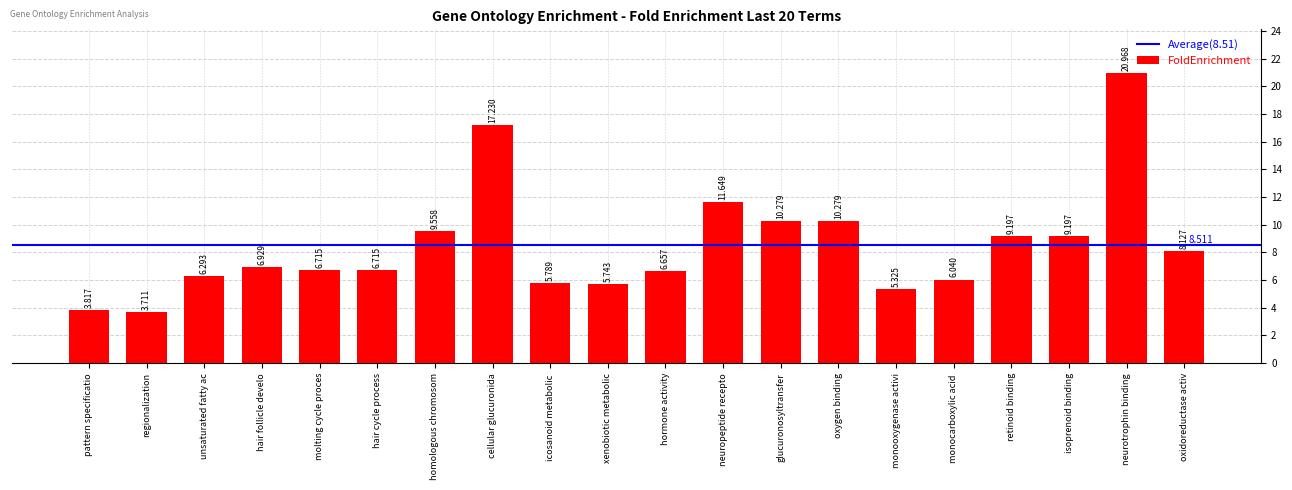

What is the difference between the maximum and minimum values?

17.3